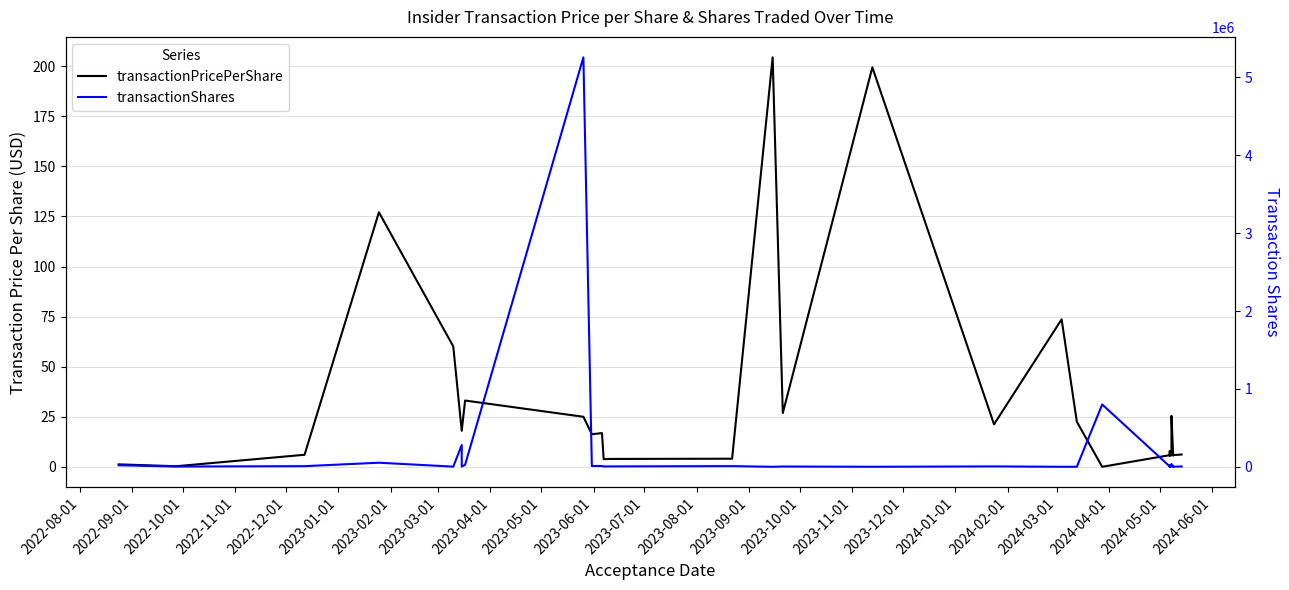

What are all the series names shown in the legend?

transactionPricePerShare, transactionShares